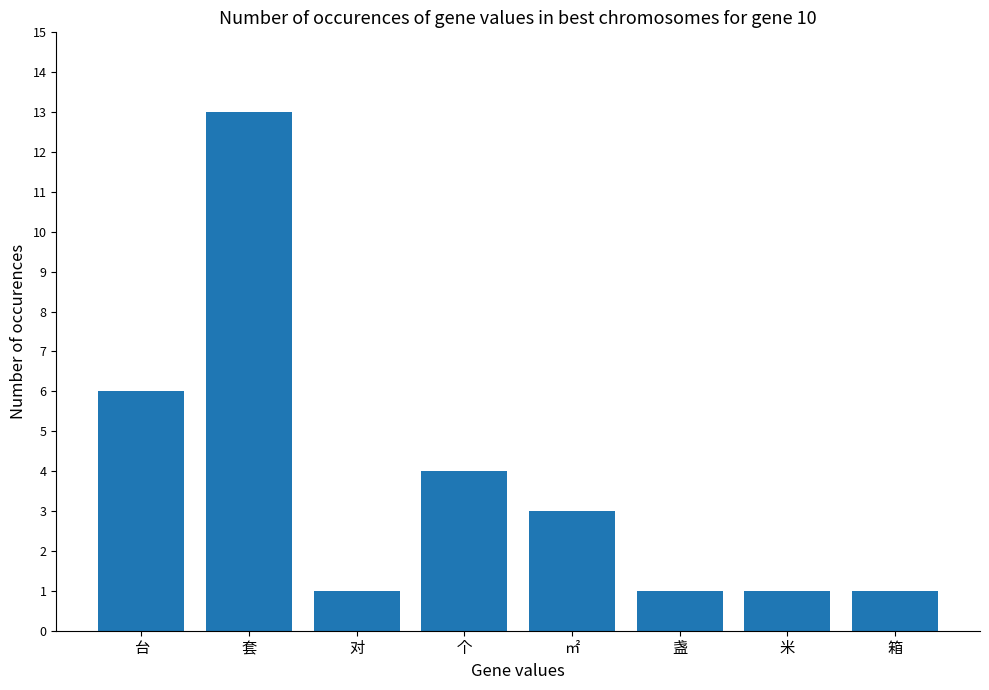

At which label is the value closest to 7?

台